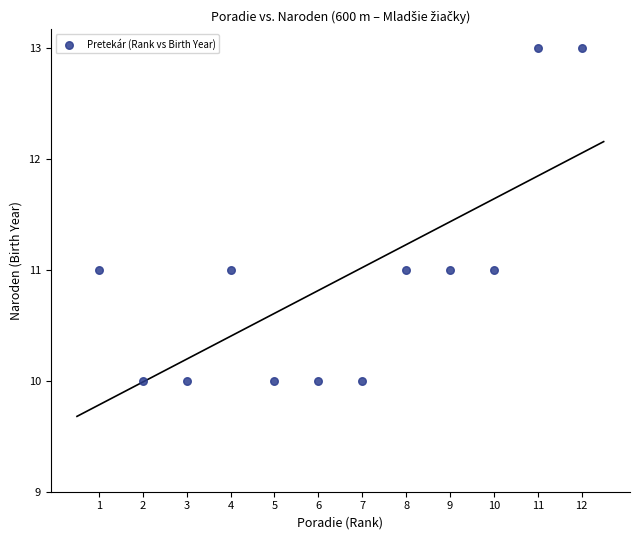

What is the range of Y values (max minus min)?

3